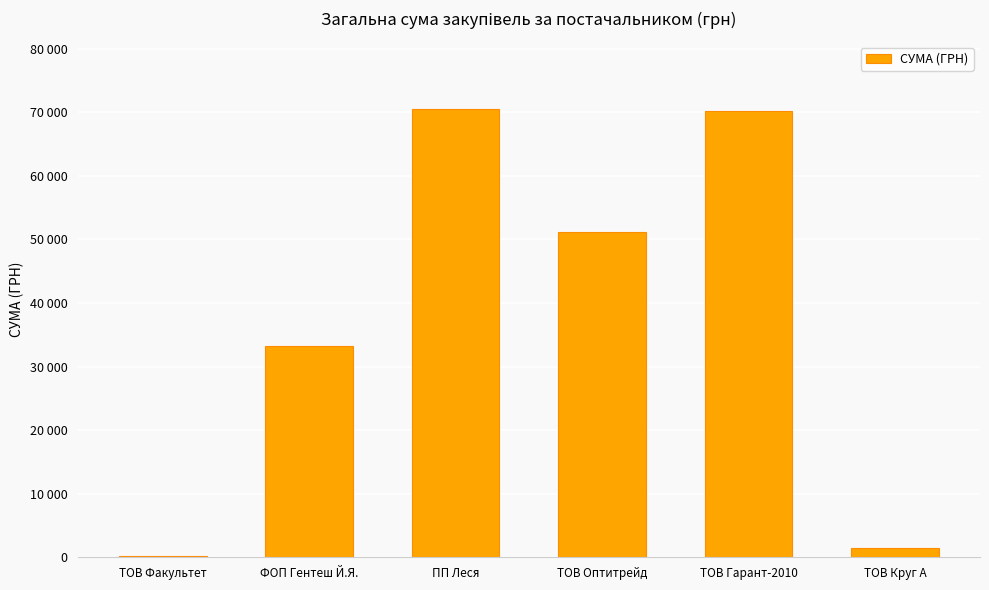

Where is the data nearest to the value 35360?

ФОП Гентеш Й.Я.